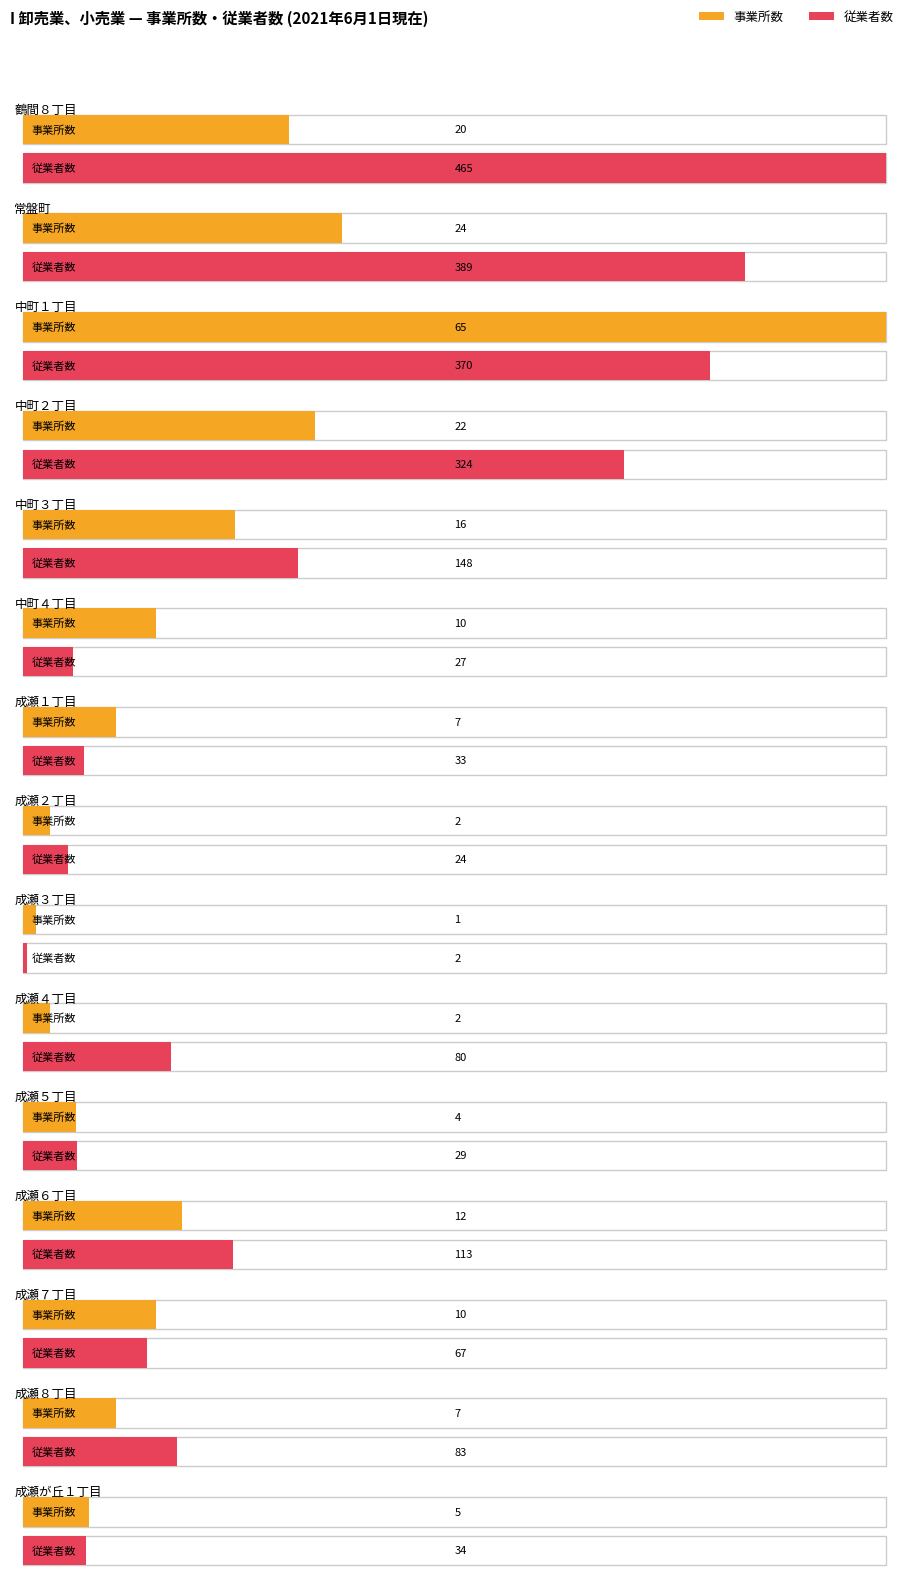

List the labels in order of 従業者数 value, largest first.

鶴間８丁目, 常盤町, 中町１丁目, 中町２丁目, 中町３丁目, 成瀬６丁目, 成瀬８丁目, 成瀬４丁目, 成瀬７丁目, 成瀬が丘１丁目, 成瀬１丁目, 成瀬５丁目, 中町４丁目, 成瀬２丁目, 成瀬３丁目